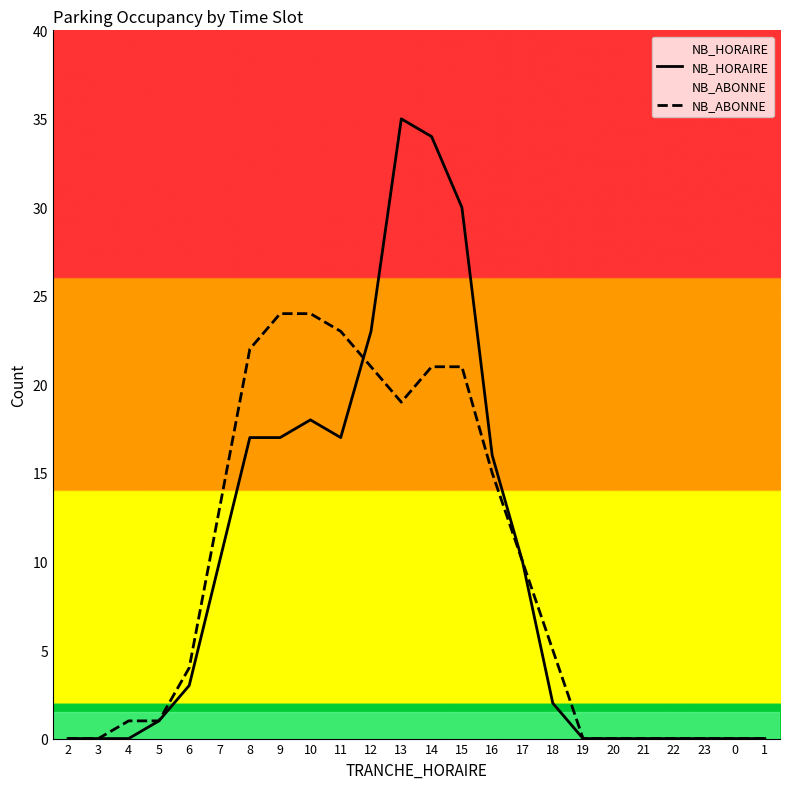

How many intersections are there between NB_ABONNE and NB_HORAIRE?

1